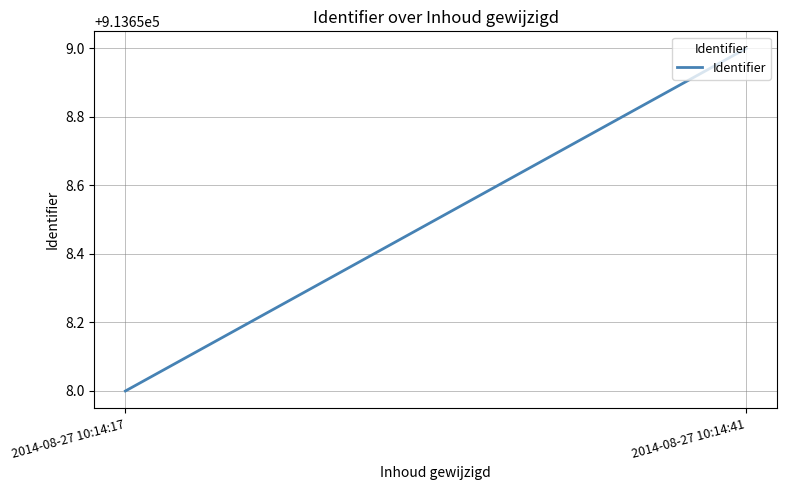

The value at 2014-08-27 10:14:41 is 913659. True or false?

True